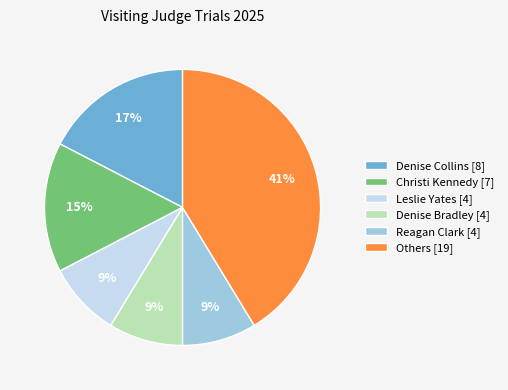

Which category has the biggest portion of the pie?

Others [19]